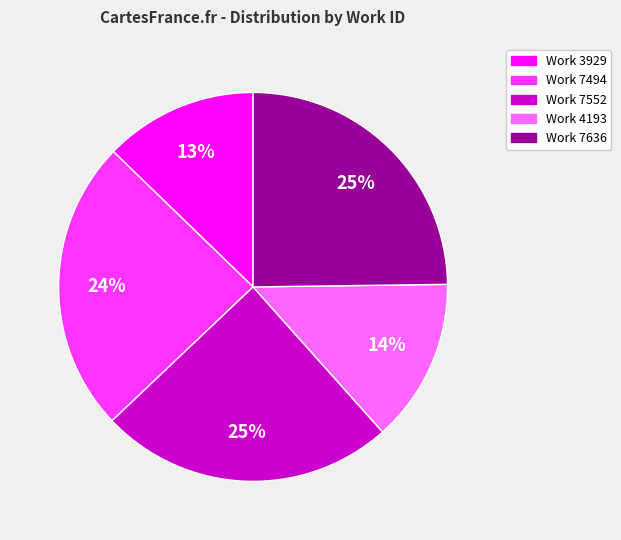

Which slice is the smallest?

Work 3929